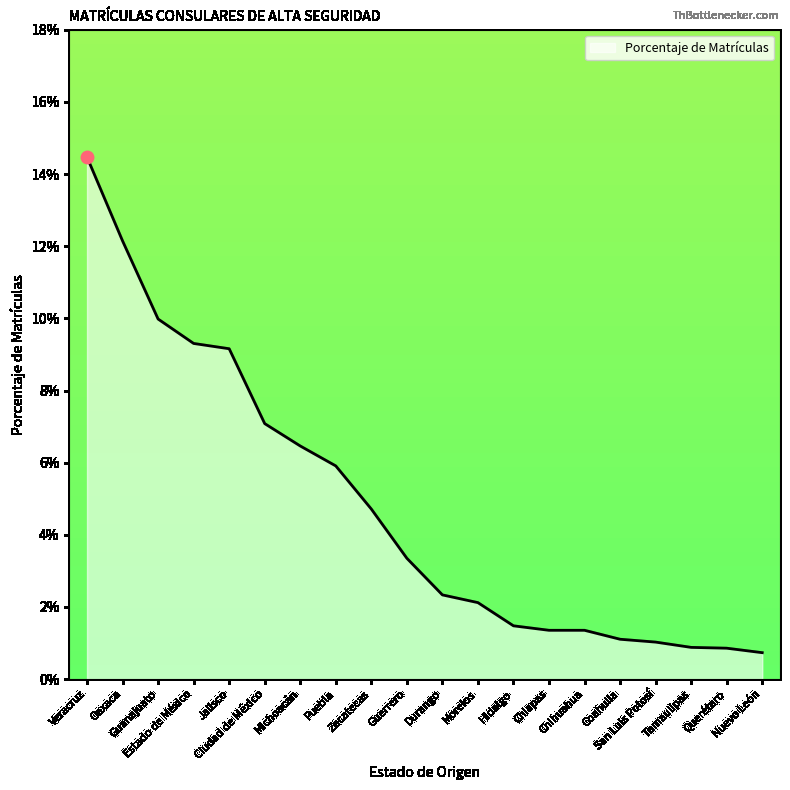

Which has a higher value, Nuevo León or Chiapas?

Chiapas